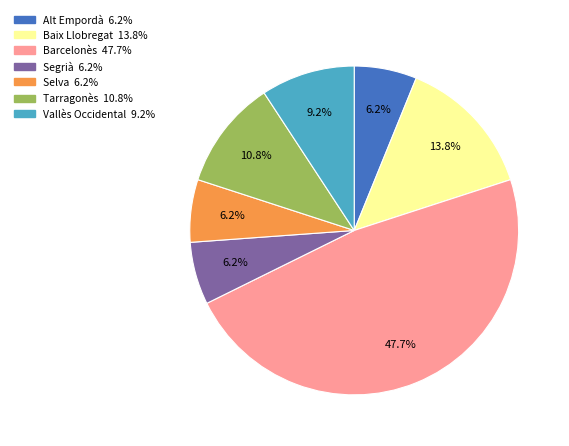

Is there a majority slice in this chart?

No